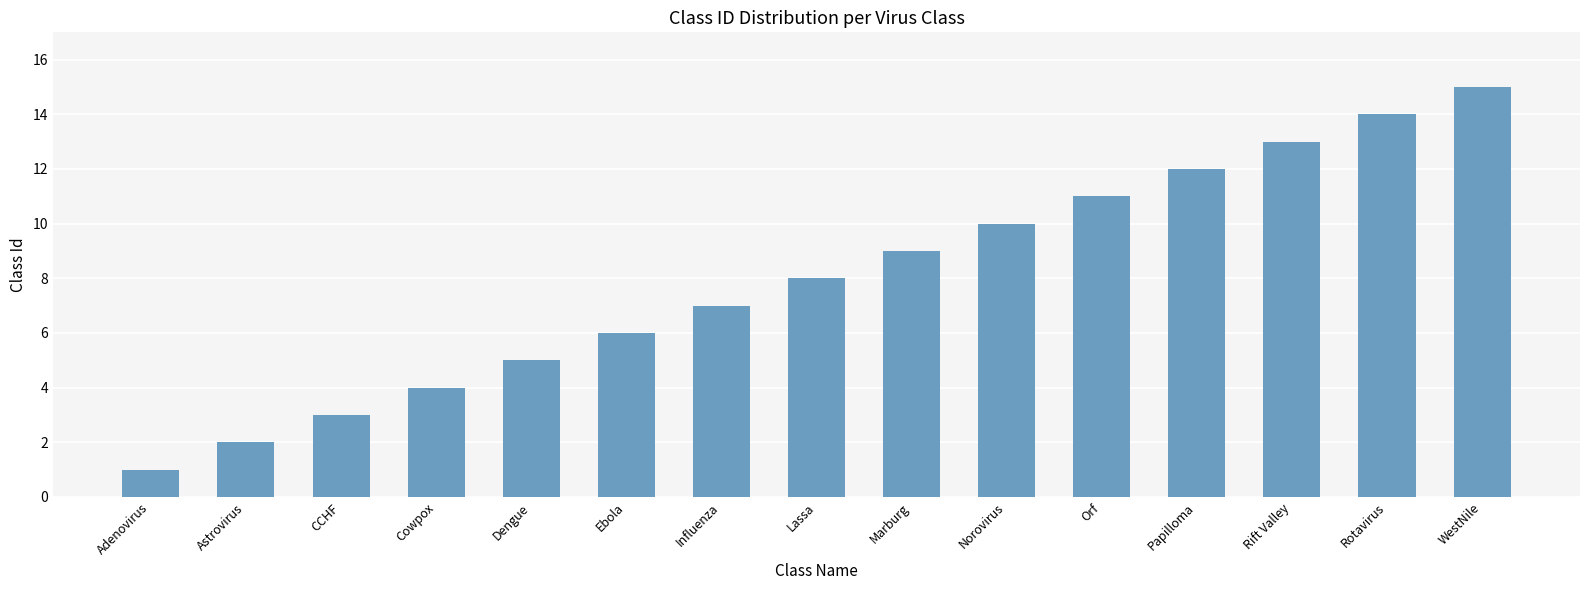

List the labels in order of value, largest first.

WestNile, Rotavirus, Rift Valley, Papilloma, Orf, Norovirus, Marburg, Lassa, Influenza, Ebola, Dengue, Cowpox, CCHF, Astrovirus, Adenovirus